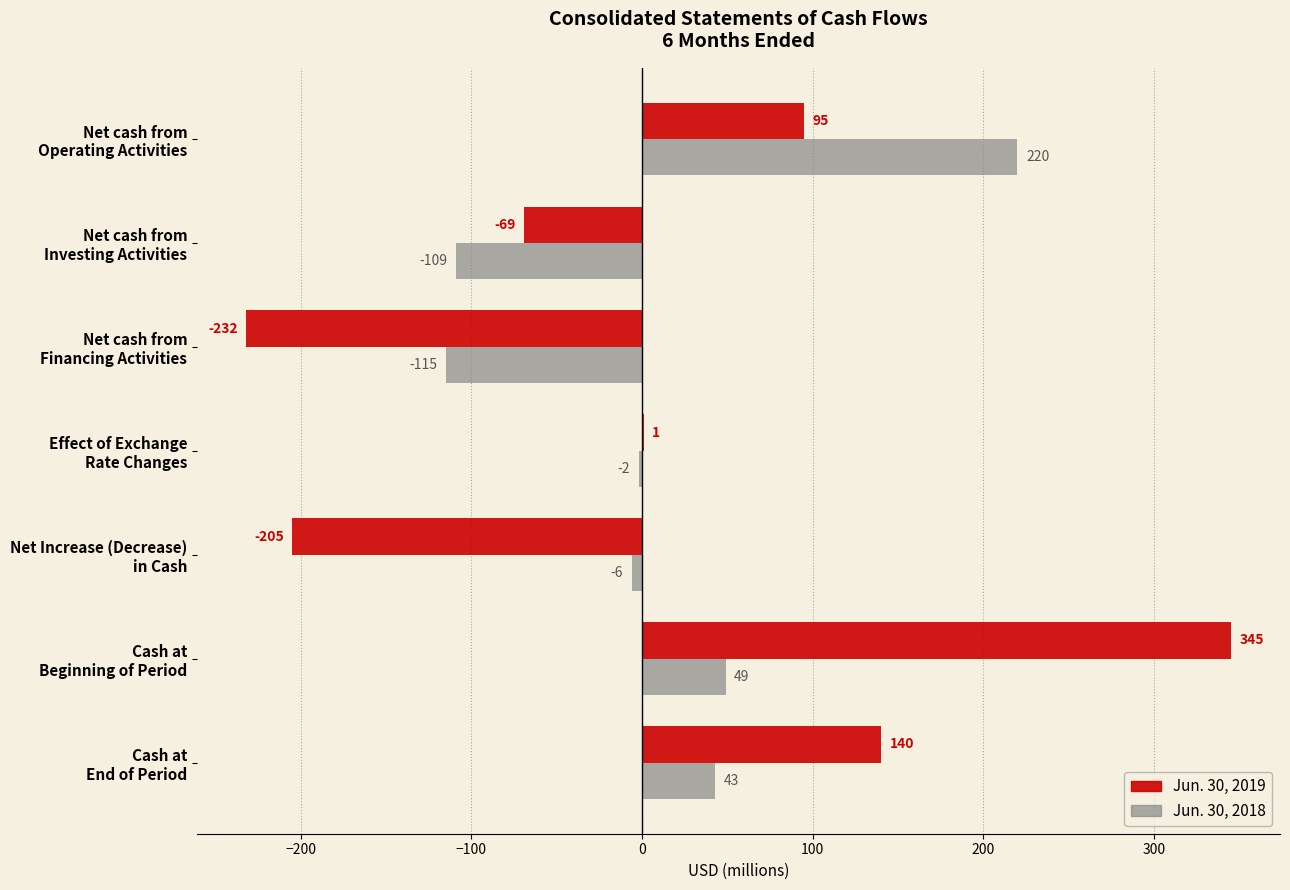

Which series has the largest total across all categories?

Jun. 30, 2018